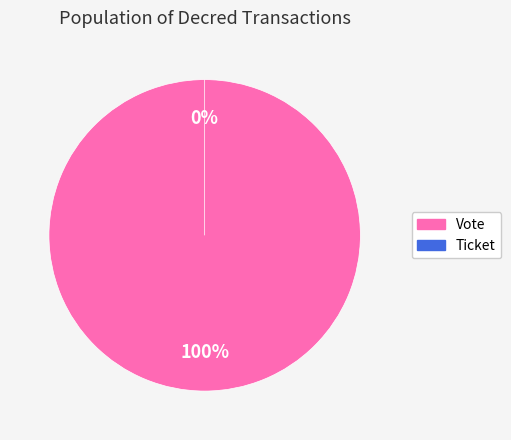

True or false: Vote accounts for 100% of the total.

True